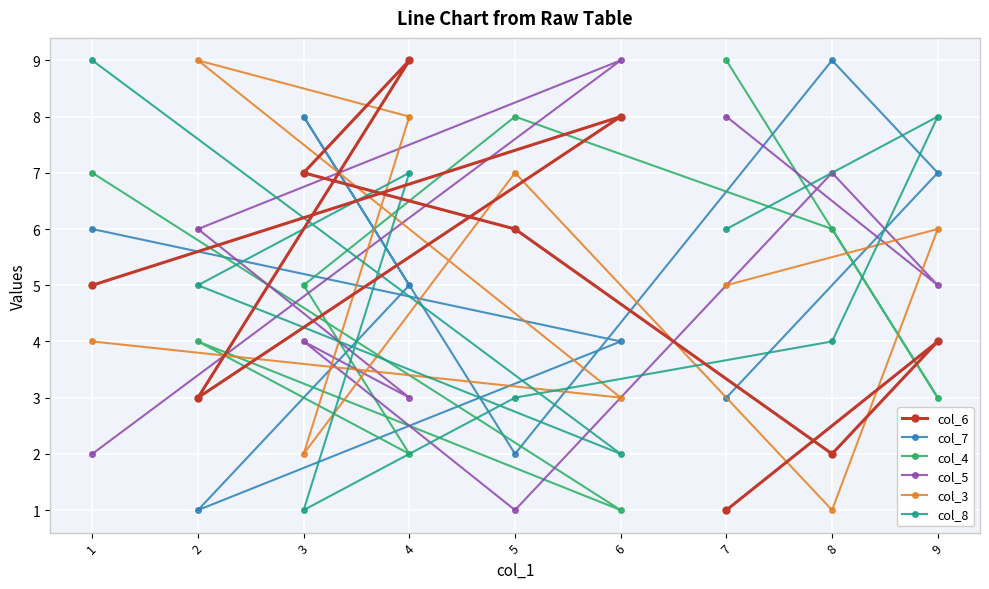

Between 6 and 9, which series saw the biggest shift?

col_8